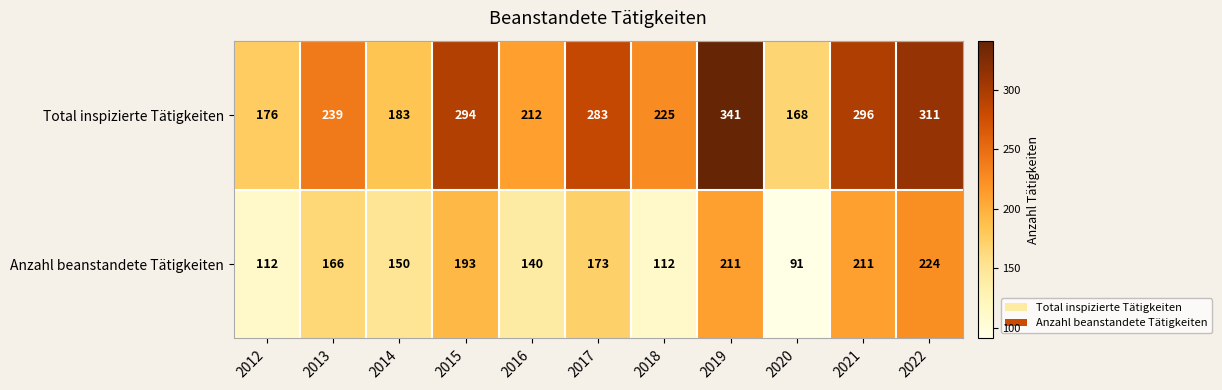

What is the difference between the maximum and second lowest values in the Anzahl beanstandete Tätigkeiten series?

112